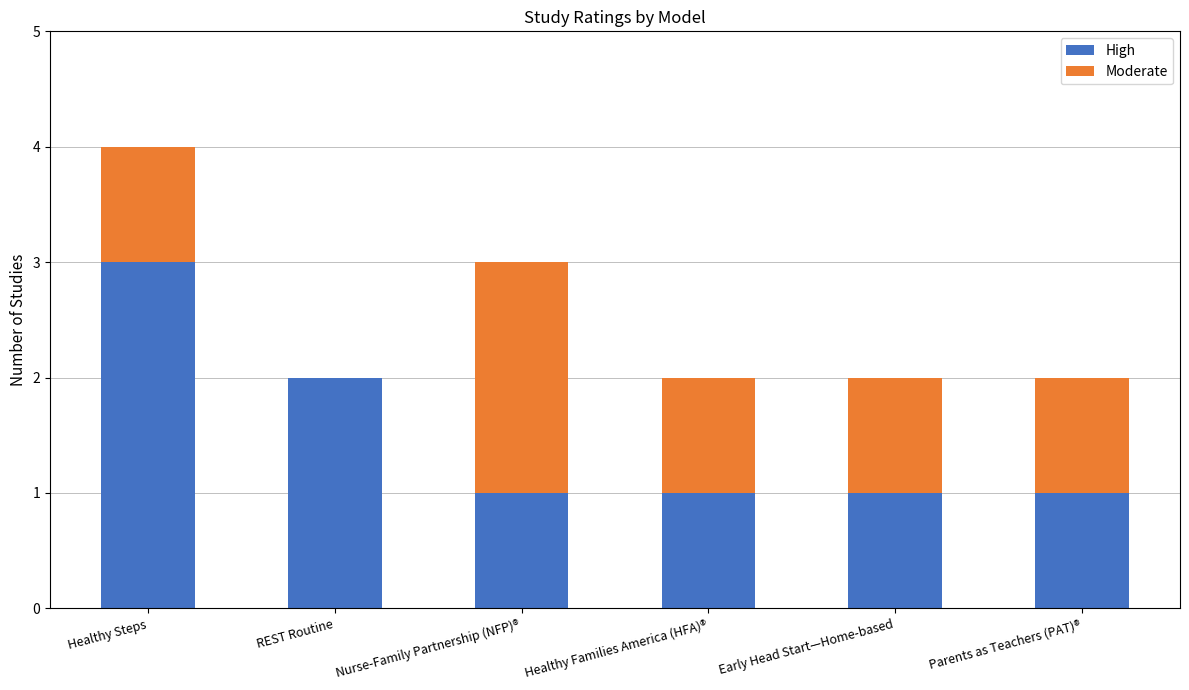

The High series shows 2 at REST Routine. True or false?

True